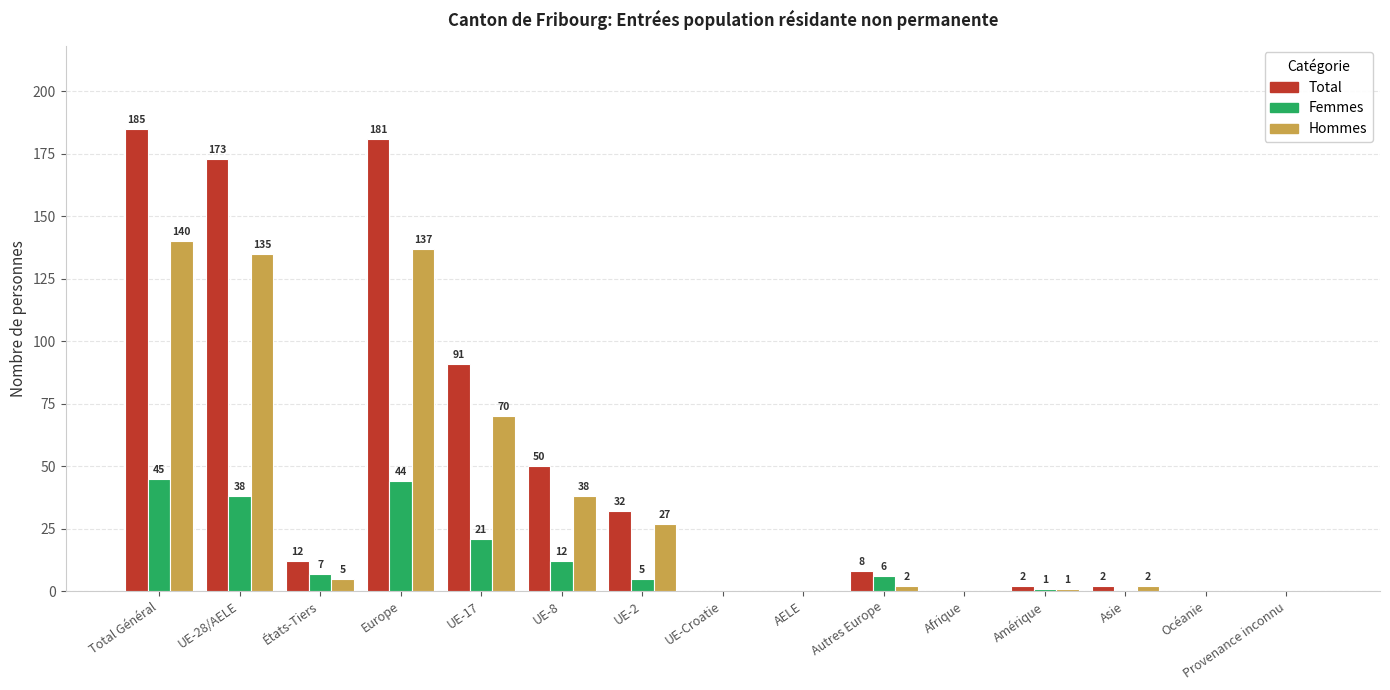

Which series changed the most between UE-17 and UE-2?

Total